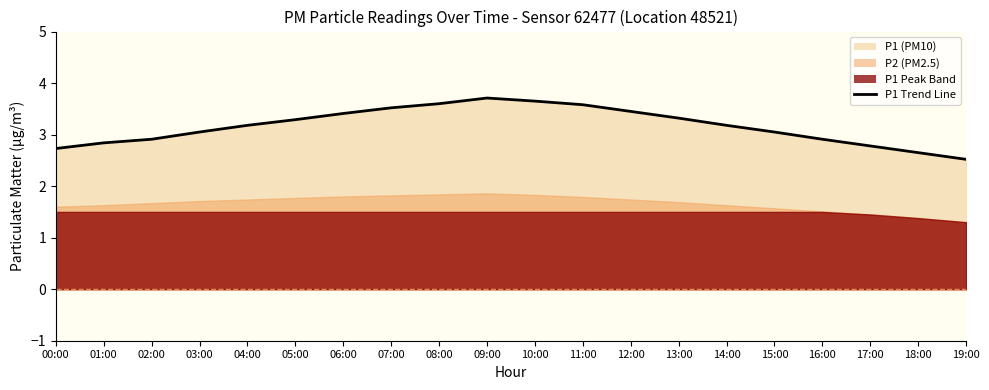

Where does the data first go above 3?

03:00